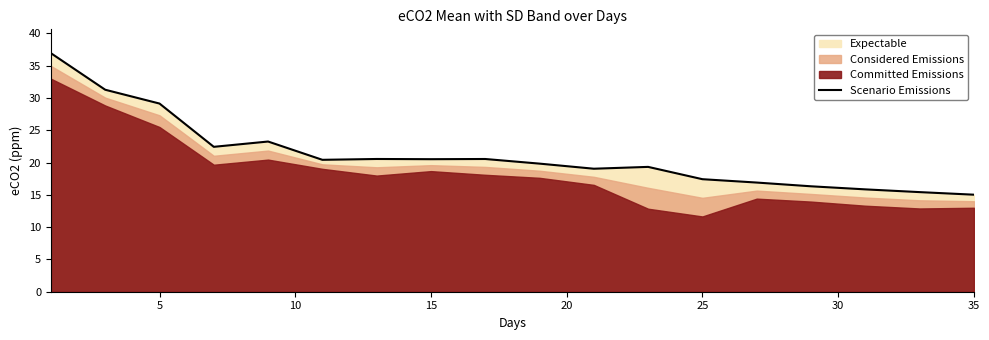

How many values exceed 20?

9